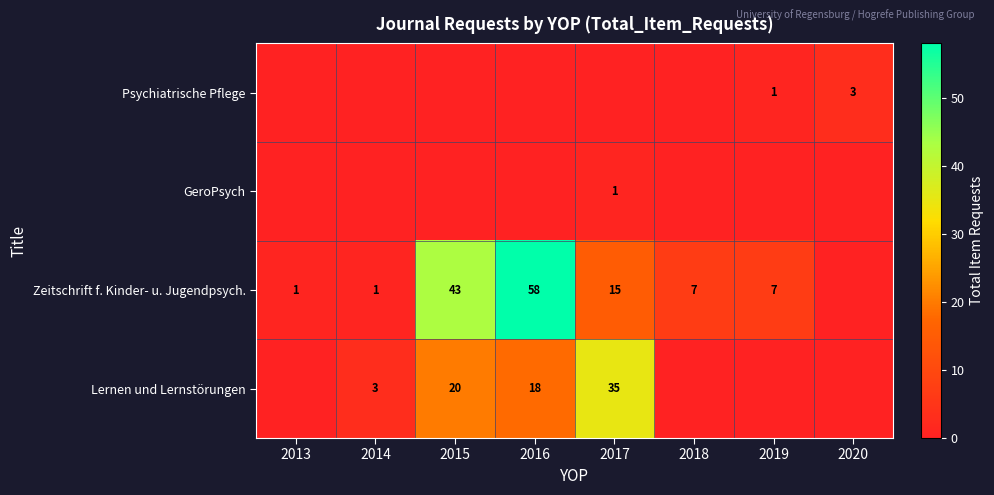

The value of Psychiatrische Pflege at 2019 is 1. True or false?

True